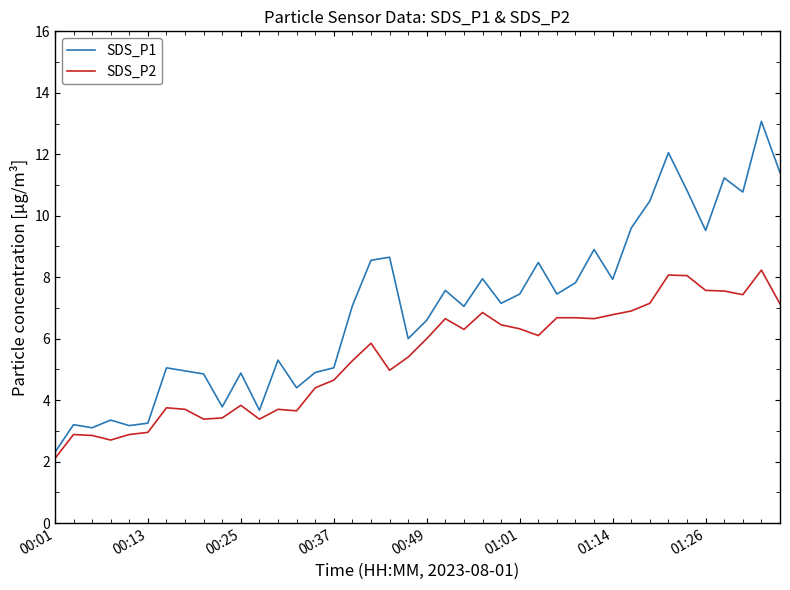

List the series in order of their overall mean, highest first.

SDS_P1, SDS_P2